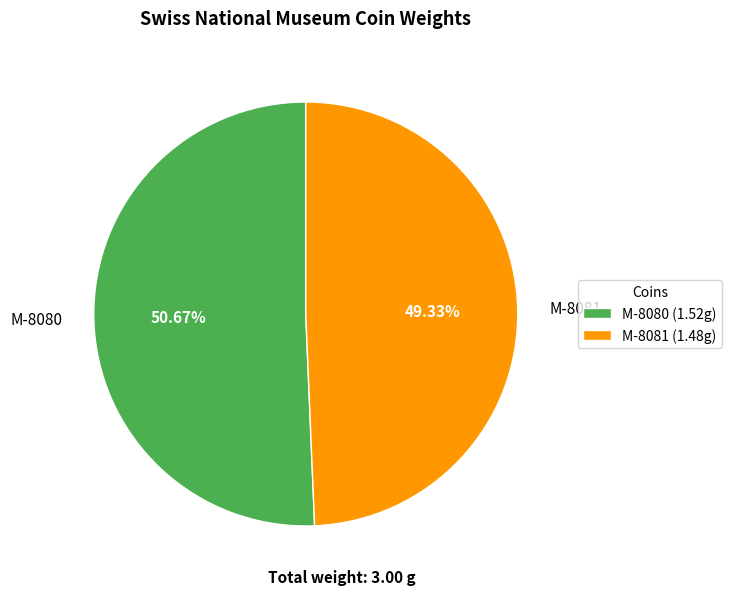

What is the largest slice in the pie chart?

M-8080